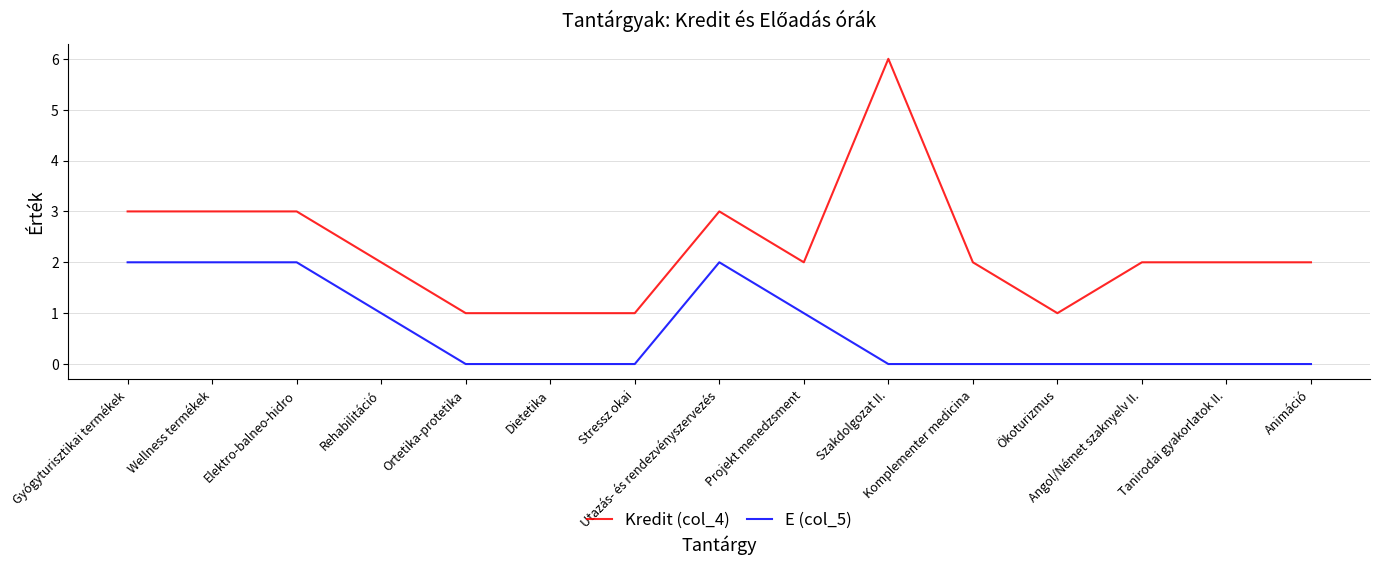

Is it true that Kredit (col_4) equals 2 at Komplementer medicina?

True